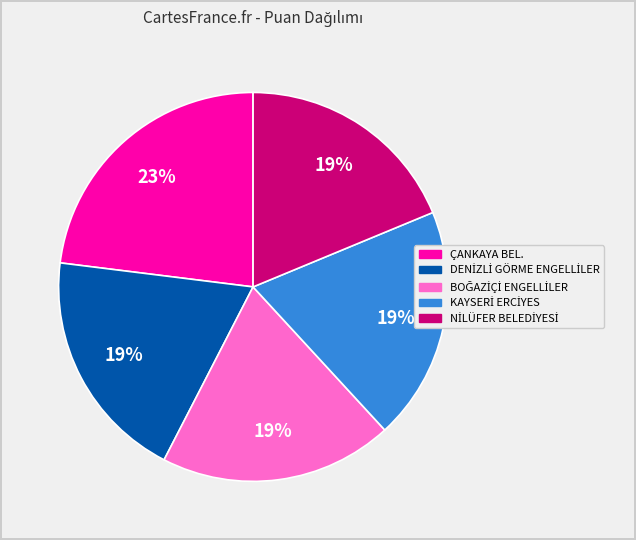

Is there a majority slice in this chart?

No